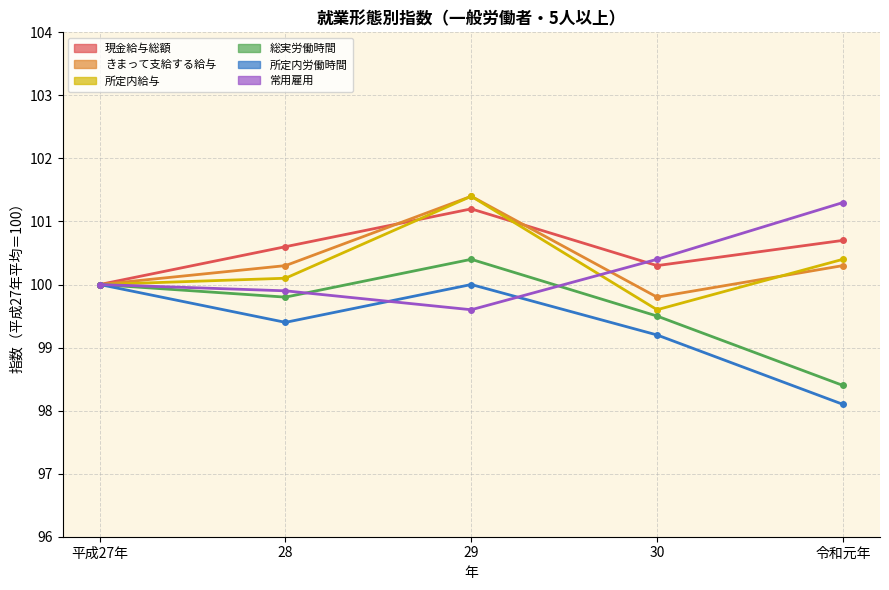

True or false: きまって支給する給与 and 常用雇用 cross at least once.

False